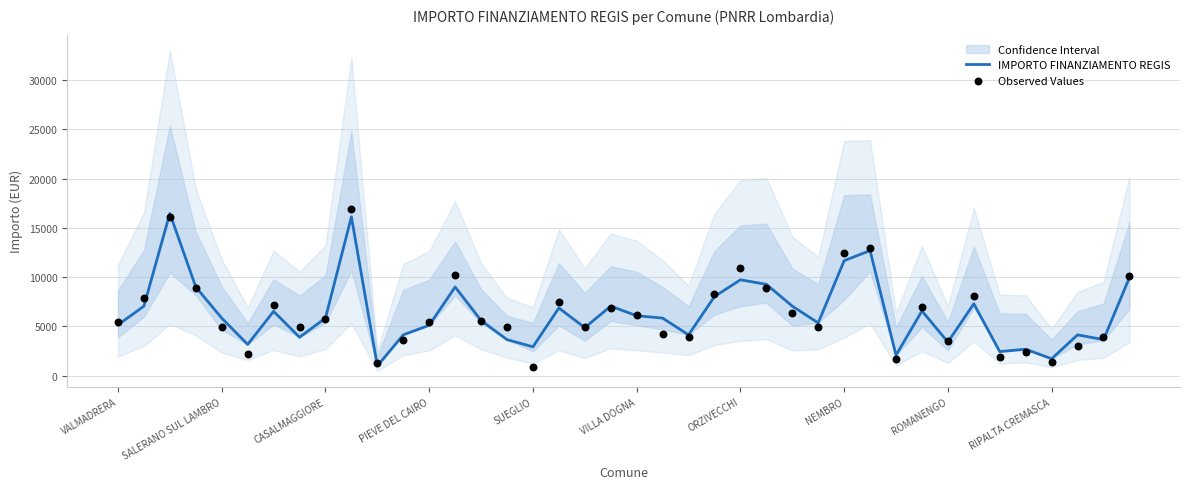

What is the minimum value for IMPORTO FINANZIAMENTO REGIS?

972